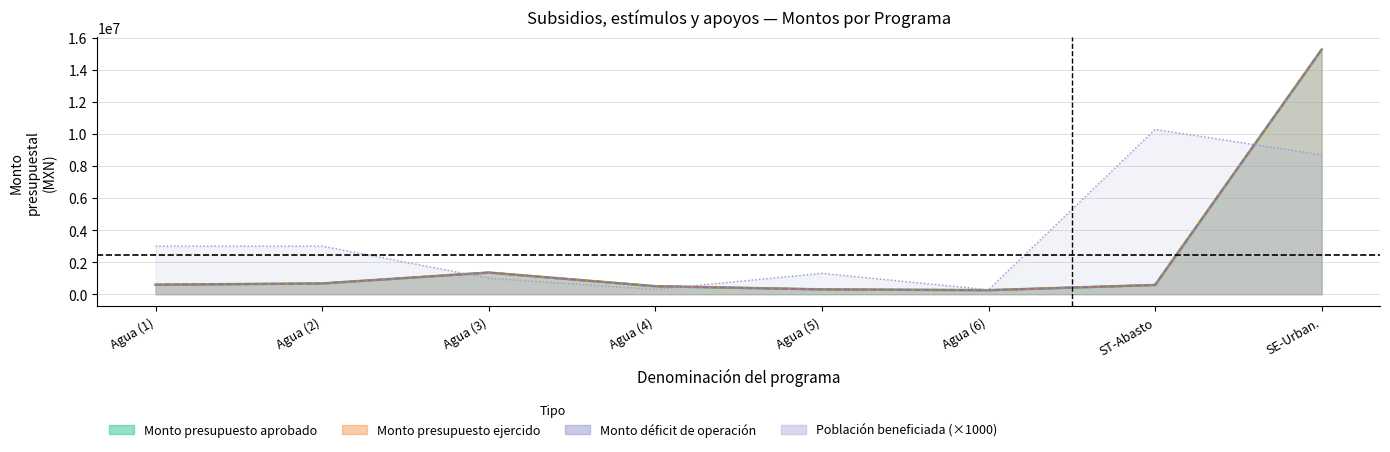

What is the difference between the maximum and minimum values in the Poblacion beneficiada series?

10005000.0